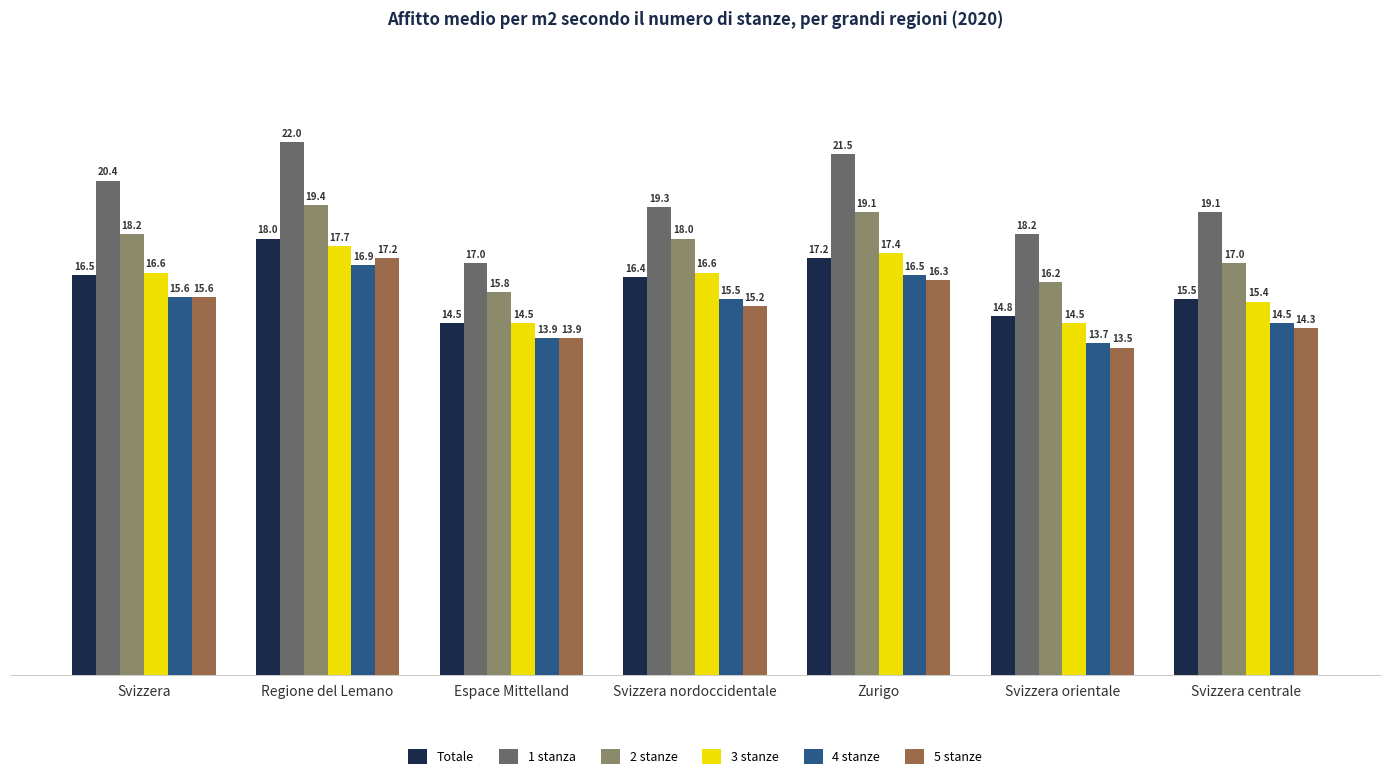

How many groups of bars are there?

7